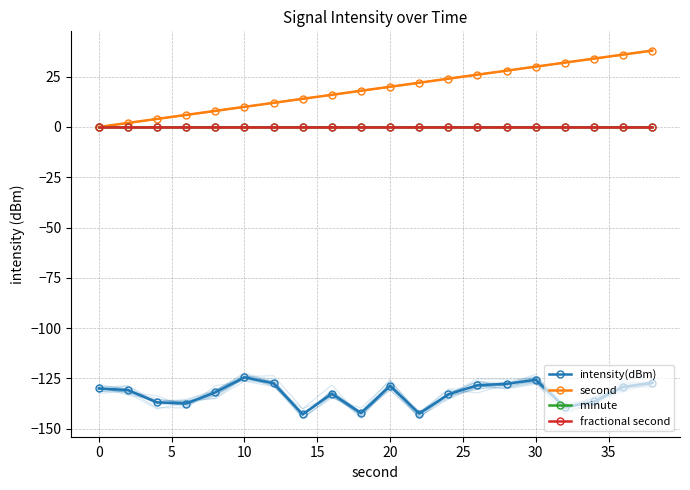

True or false: minute and second intersect in this chart.

False